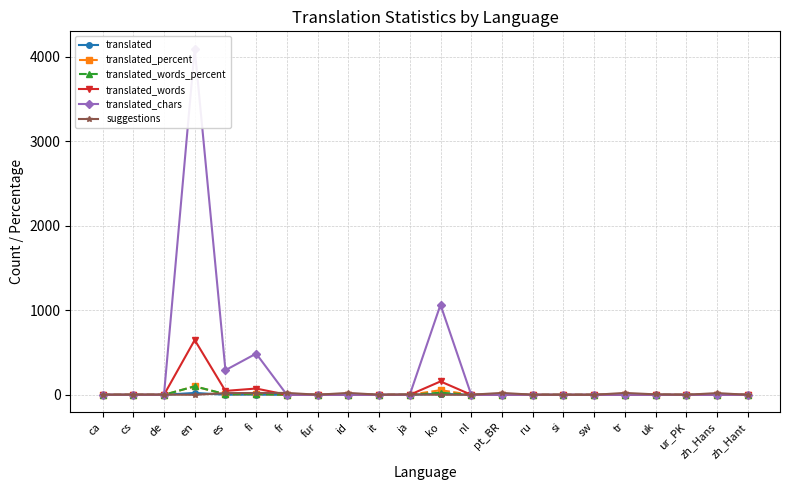

What is the difference between the maximum and second lowest values in the suggestions series?

22.0